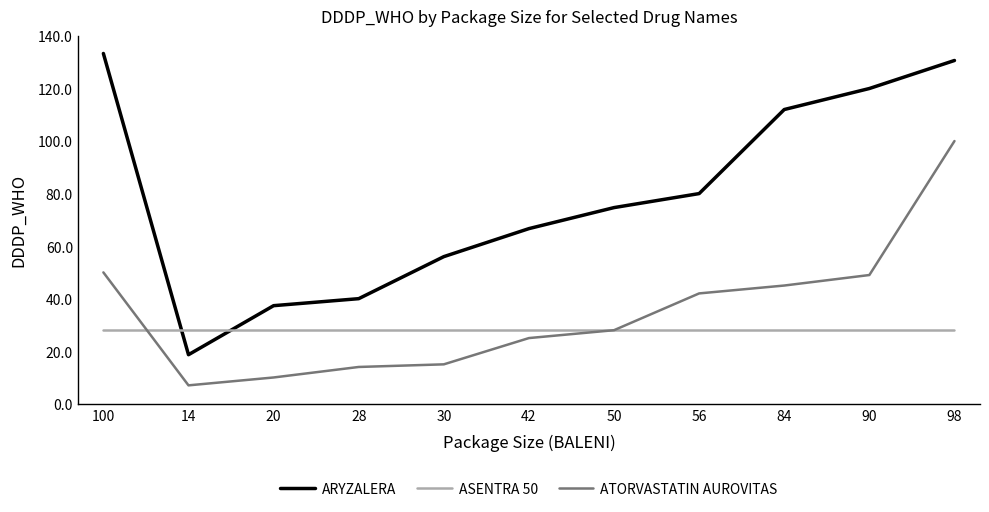

True or false: ARYZALERA and ATORVASTATIN AUROVITAS intersect in this chart.

False